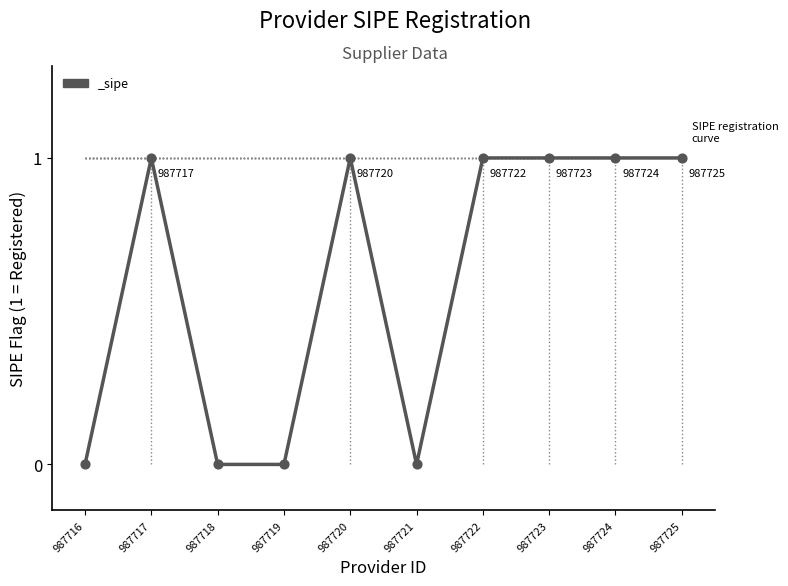

What is the ratio of the value at 987722 to the value at 987725?

1.0